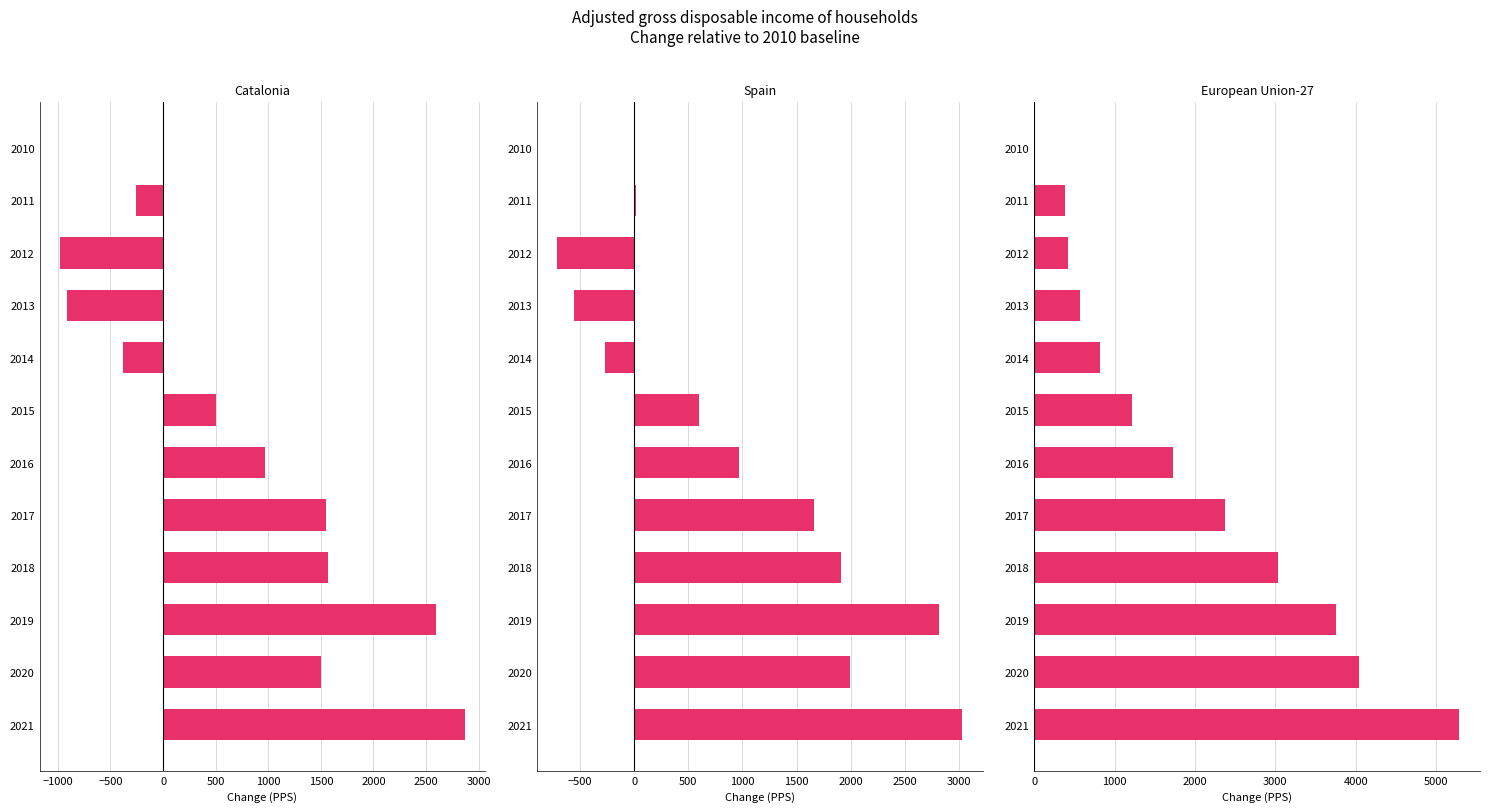

Which series has the largest total across all categories?

European Union-27